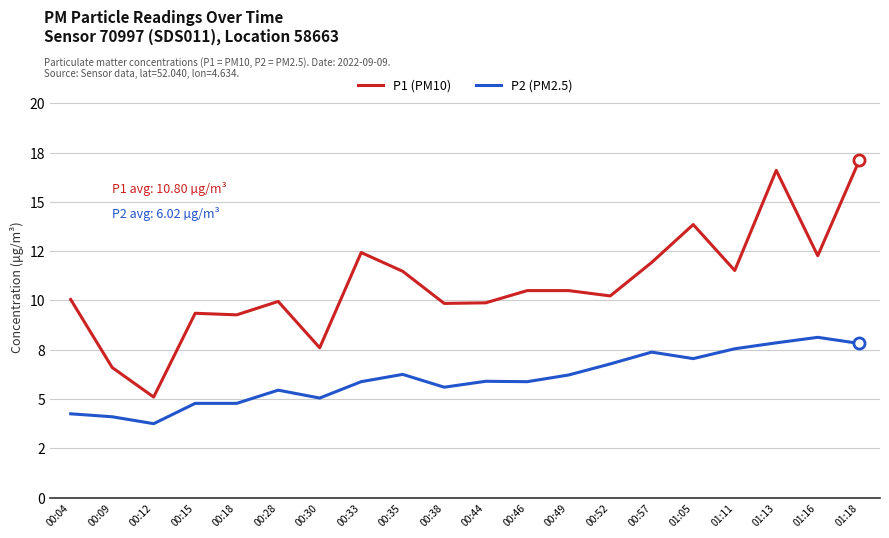

Which label corresponds to the smallest value in the chart?

00:12